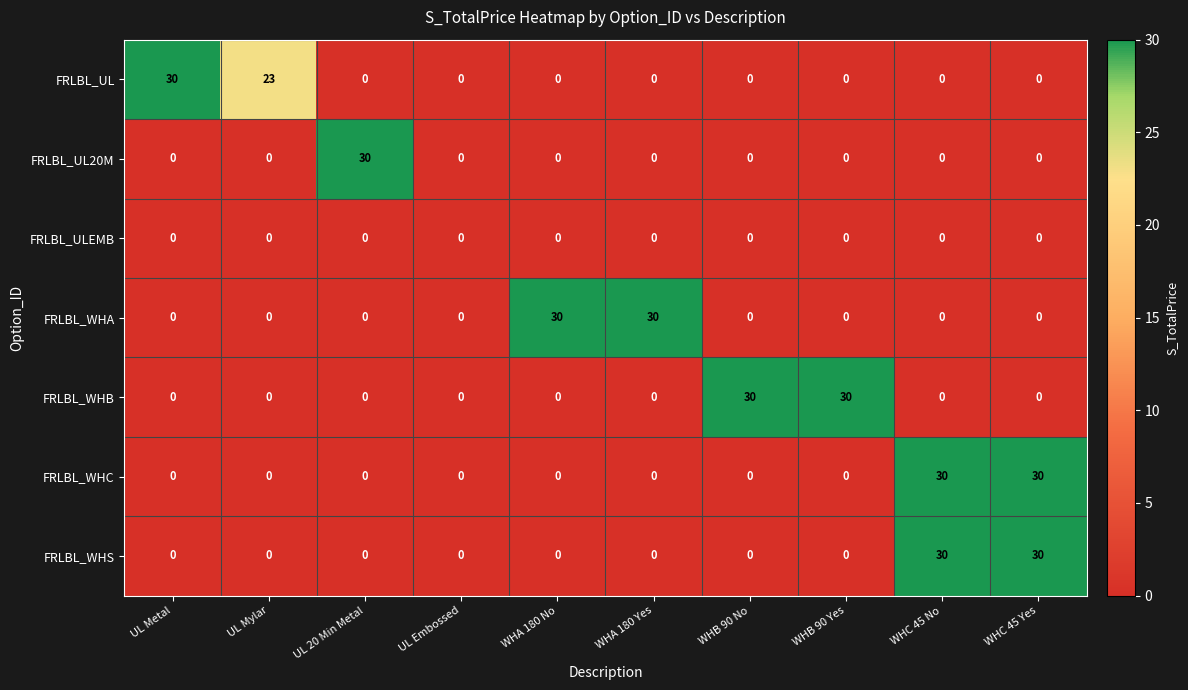

What is the highest value of the FRLBL_UL20M series?

30